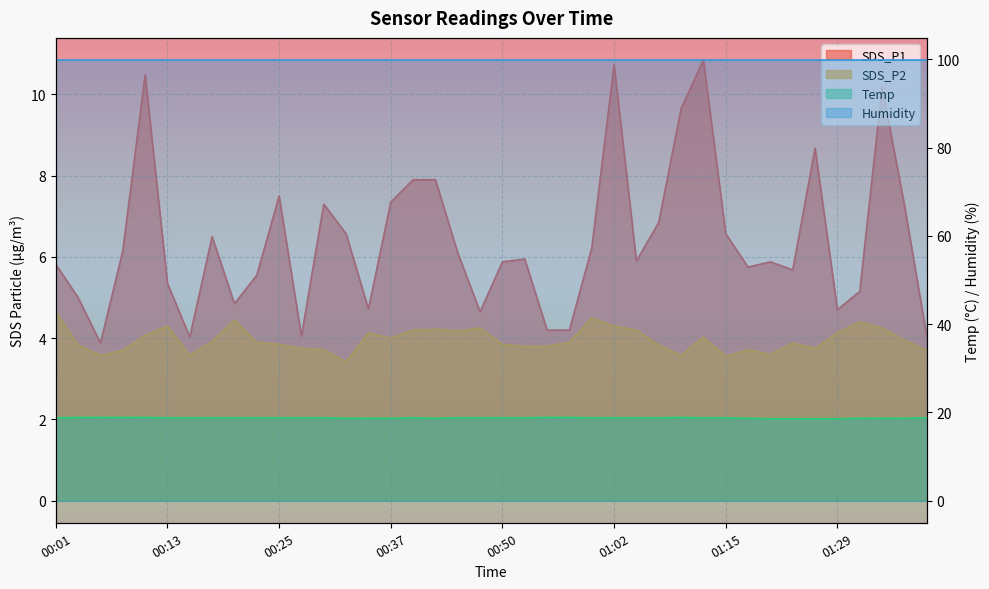

Between 00:52 and 01:09, which is larger?

01:09